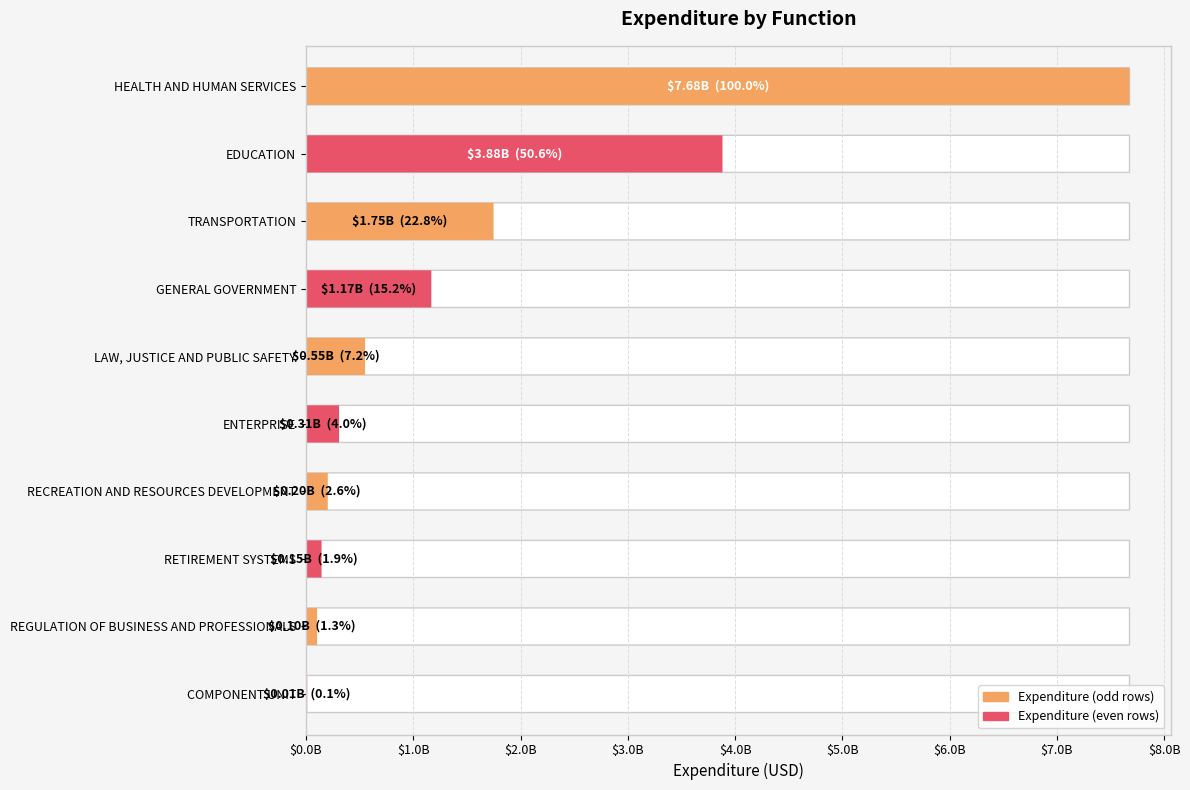

What is the greatest value displayed?

7676865932.2